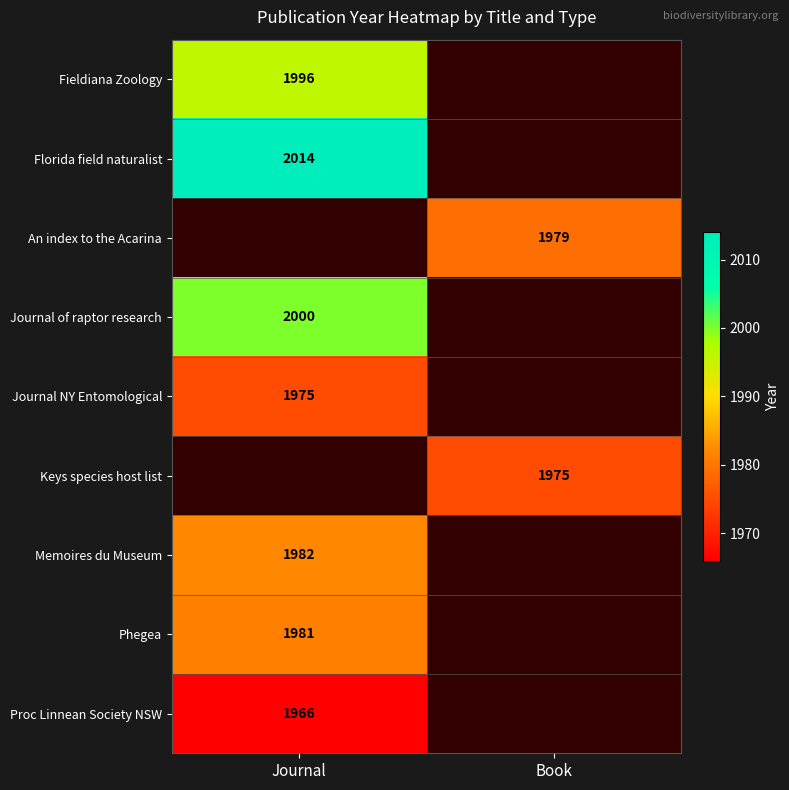

True or false: Journal NY Entomological has a value of 1975 at Journal.

True